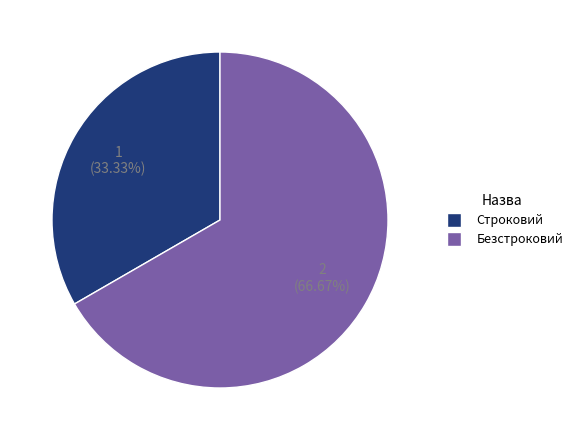

Combined, what portion of the pie is Строковий and Безстроковий?

100.0%